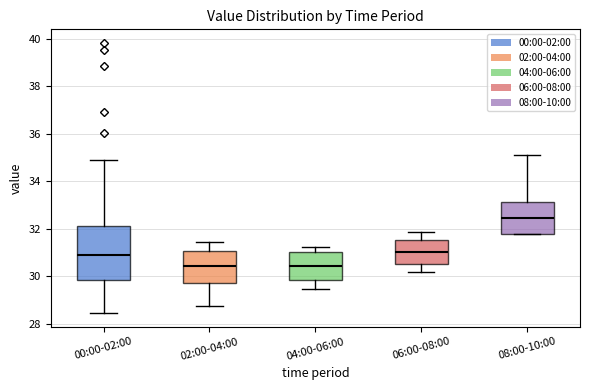

Reading left to right, transcribe this box plot: for each box, give where its median line is, the range the box spans, and where its two whiskers end, as read against the y-axis. The values are not printed on the chart, so give them approximately, as read against the axis.

00:00-02:00: median 30.8, box 29.8 to 32.2, whiskers 28.4 to 35.0
02:00-04:00: median 30.4, box 29.8 to 31.0, whiskers 28.8 to 31.4
04:00-06:00: median 30.4, box 29.8 to 31.0, whiskers 29.4 to 31.2
06:00-08:00: median 31.0, box 30.6 to 31.6, whiskers 30.2 to 31.8
08:00-10:00: median 32.4, box 31.8 to 33.2, whiskers 31.8 to 35.2